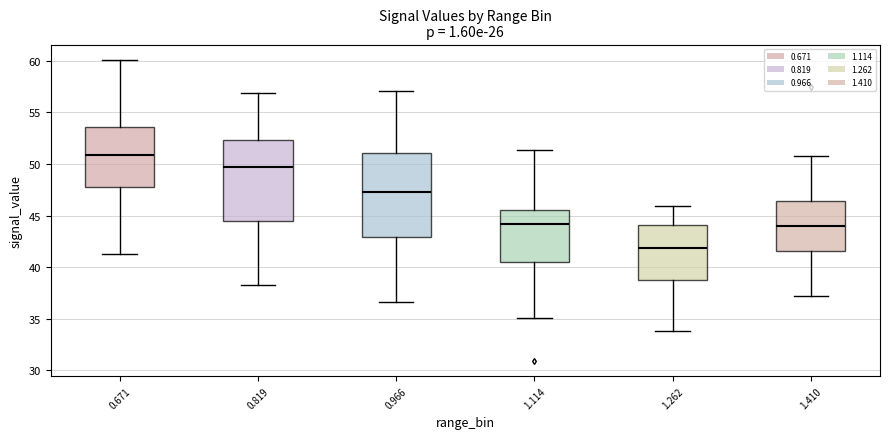

Where does the upper whisker of the box at x = 0.819 end on the y-axis? The values are not printed on the chart, so give them approximately, as read against the axis.

57.0